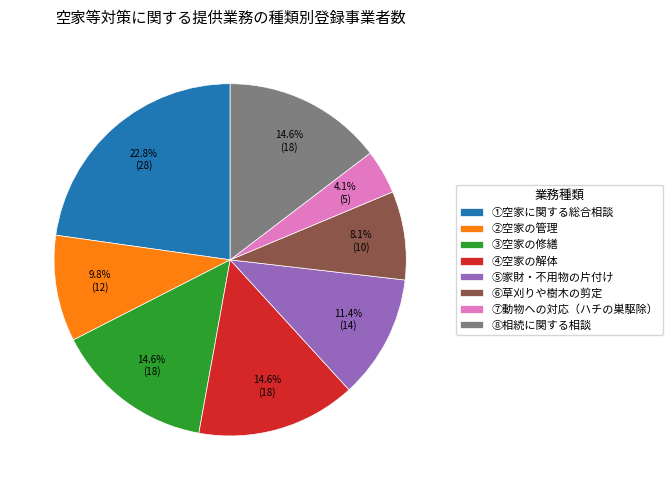

Is there a majority slice in this chart?

No